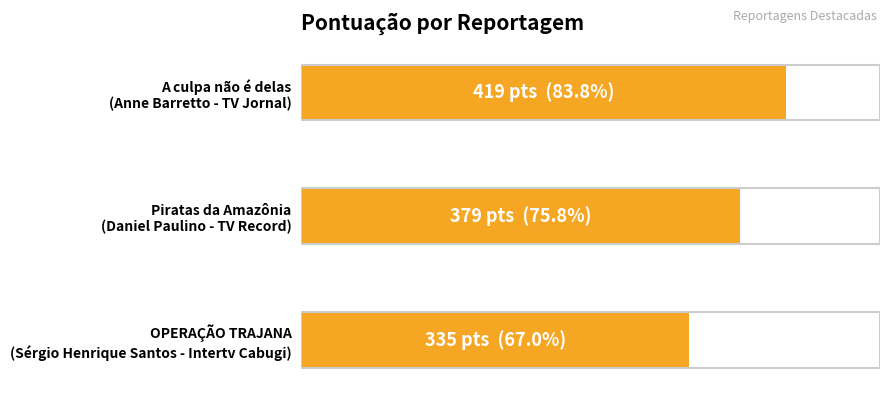

Are the bars horizontal?

Yes